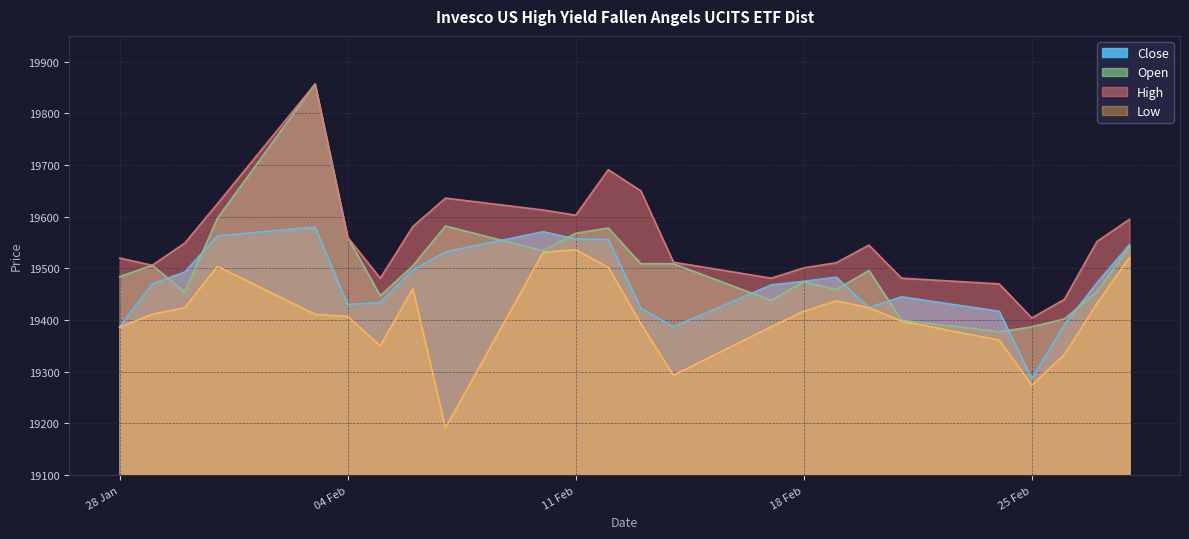

Where does the High series first go above 19549?

31.01.2025